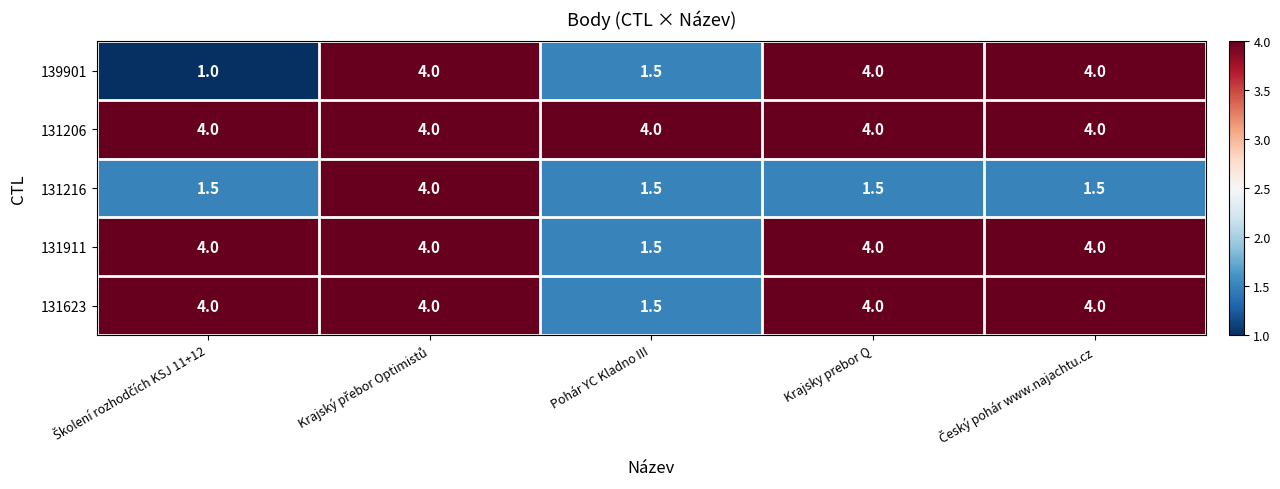

What is the spread (max minus min) of values at Pohár YC Kladno III?

2.5